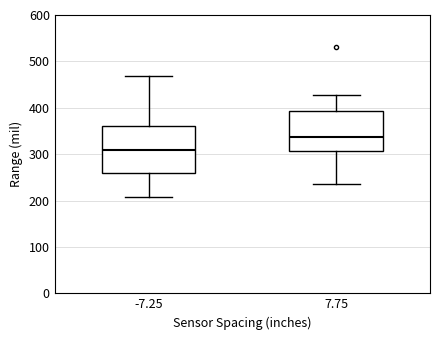

Which box's median line is the highest?

7.75